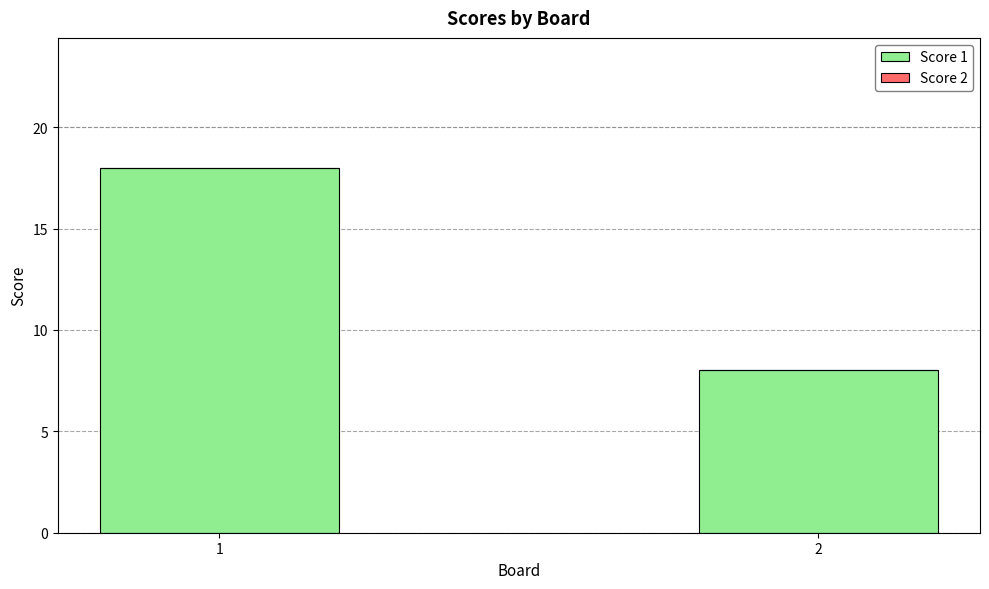

The chart shows a value of 18 at 1. True or false?

True